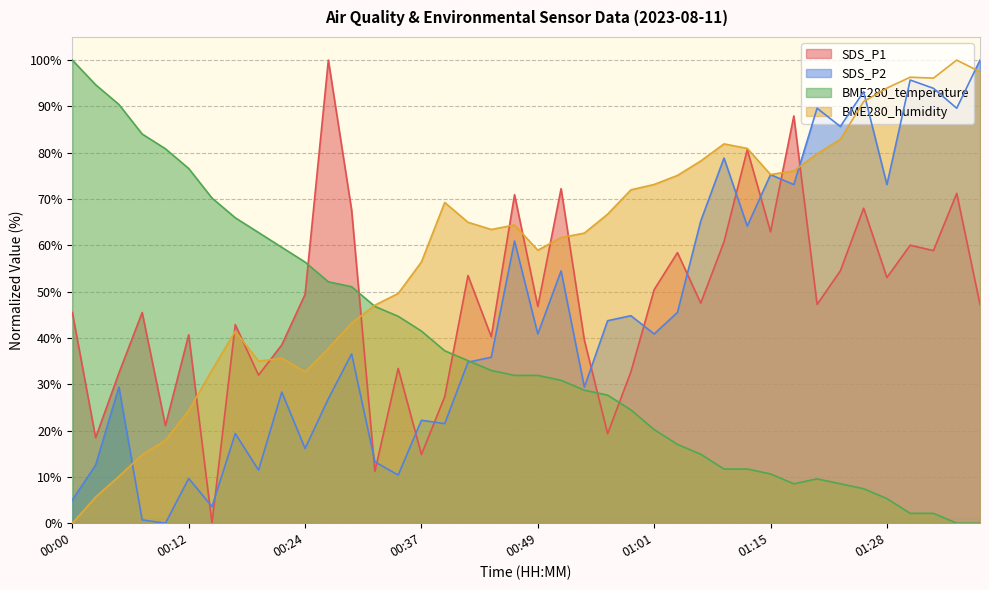

True or false: SDS_P1 and SDS_P2 cross at least once.

True